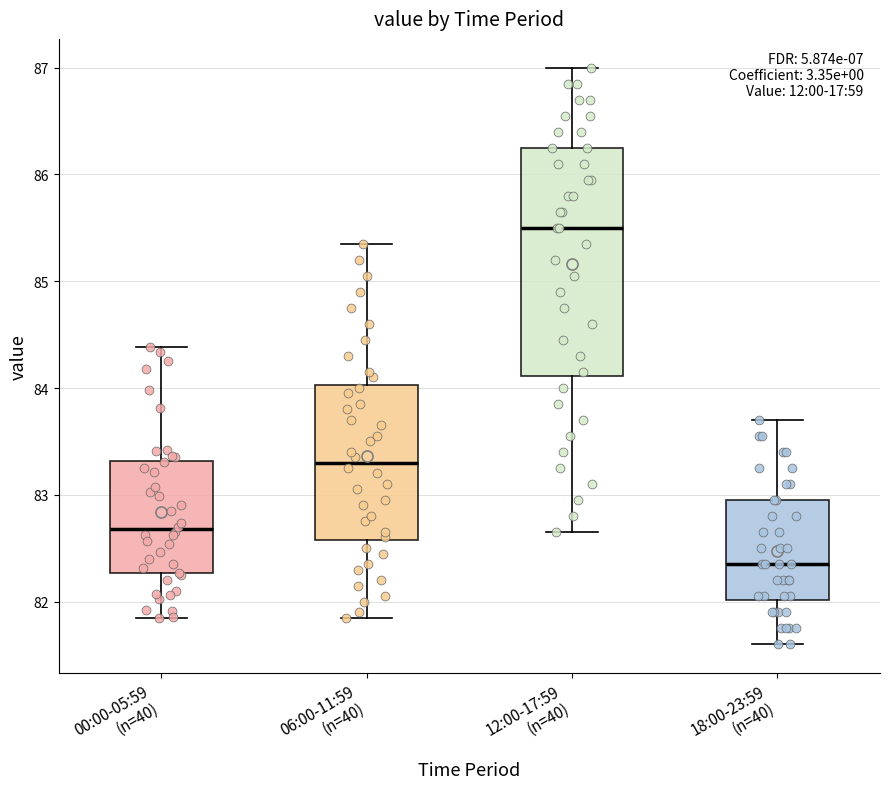

Reading left to right, read every box against the y-axis: the position of its median line, the range the box covers, and the ends of its whiskers. The values are not printed on the chart, so give them approximately, as read against the axis.

00:00-05:59 (n=40): median 82.7, box 82.3 to 83.3, whiskers 81.9 to 84.4
06:00-11:59 (n=40): median 83.3, box 82.6 to 84.0, whiskers 81.9 to 85.4
12:00-17:59 (n=40): median 85.5, box 84.1 to 86.3, whiskers 82.7 to 87.0
18:00-23:59 (n=40): median 82.4, box 82.0 to 83.0, whiskers 81.6 to 83.7